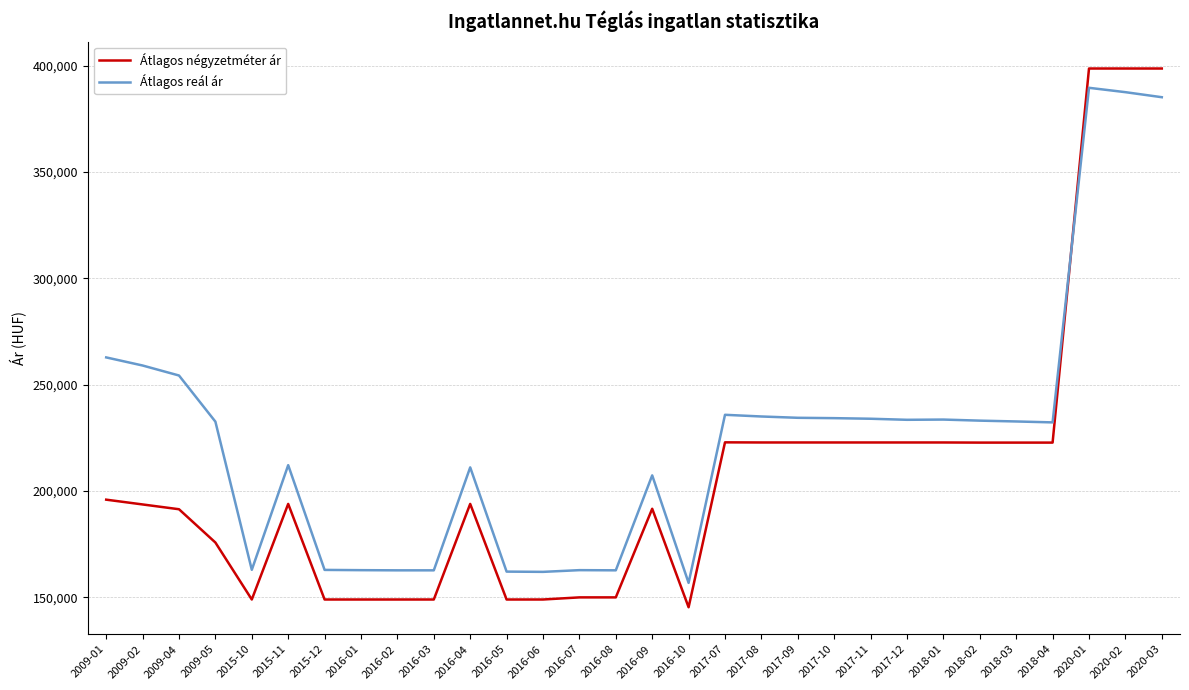

Does the chart display data point markers on the line(s)?

No